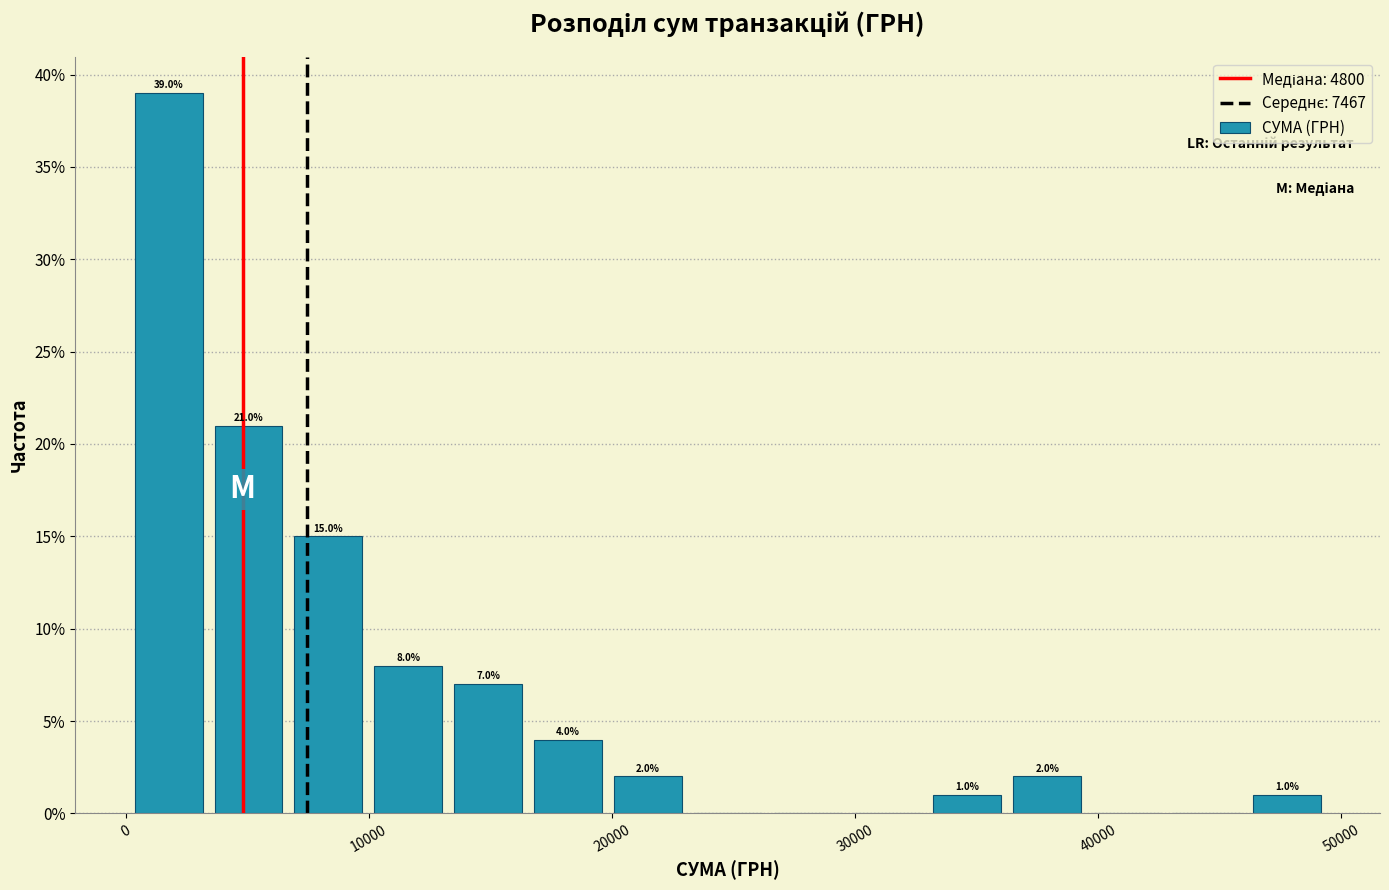

Read against the x-axis, roughly where is the centre of the tallest bar?

2000